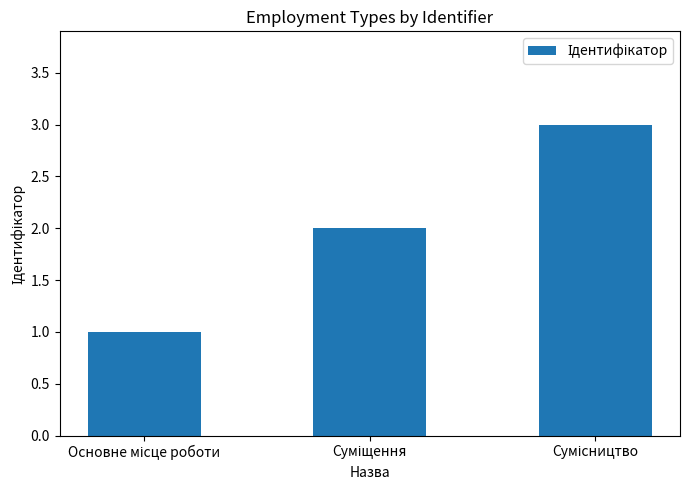

Are the bars grouped side by side (vs. stacked)?

No